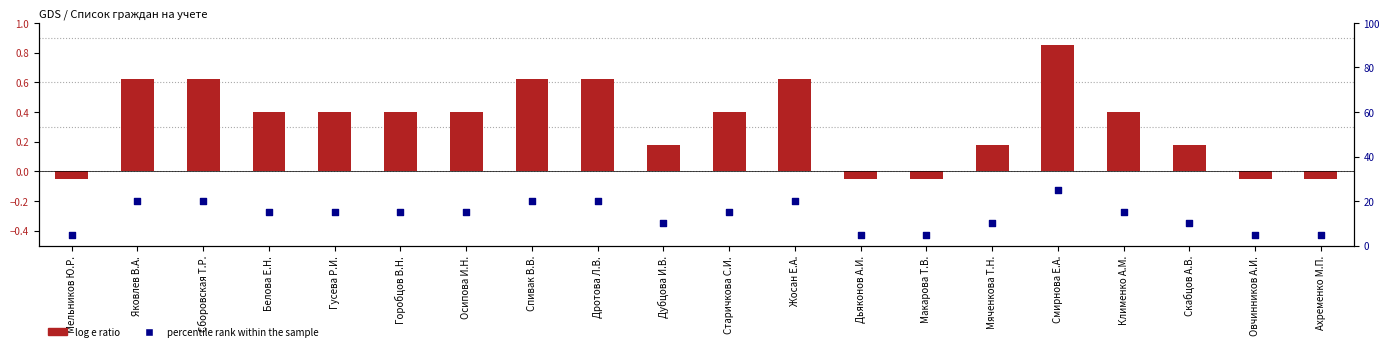

At how many categories does at least one series exceed 14?

12